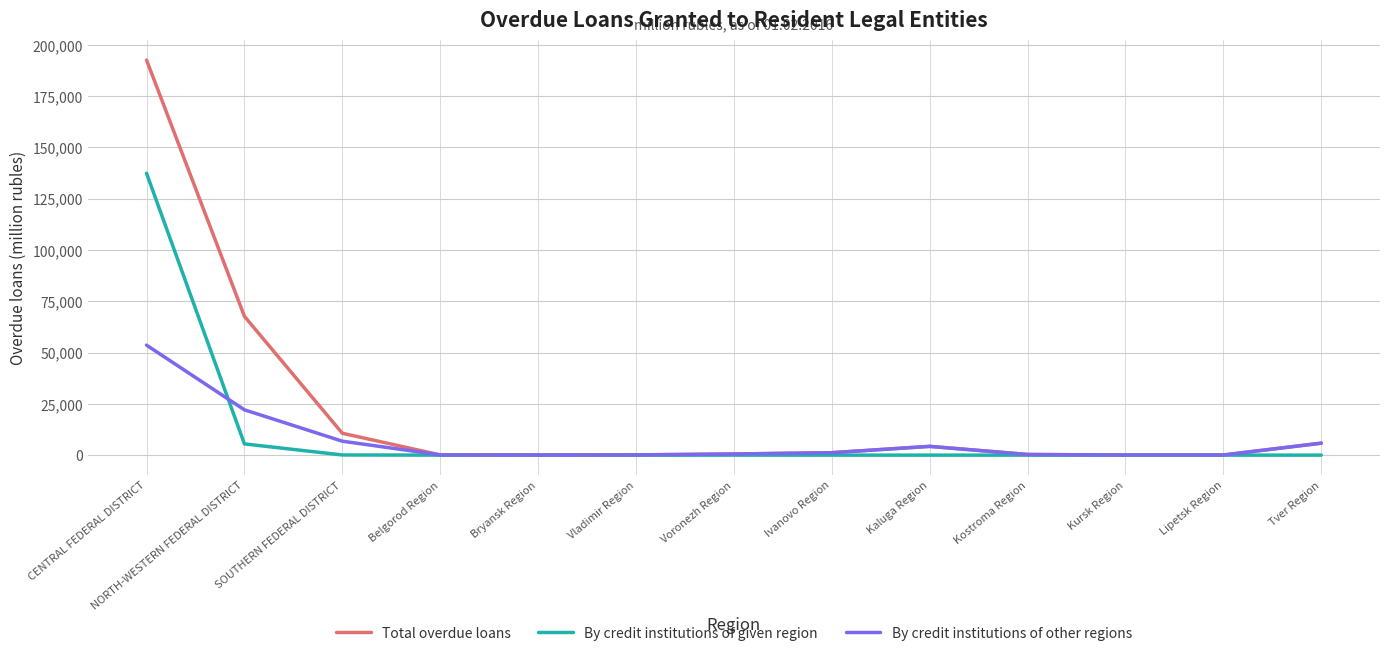

At how many categories does at least one series exceed 140978?

1